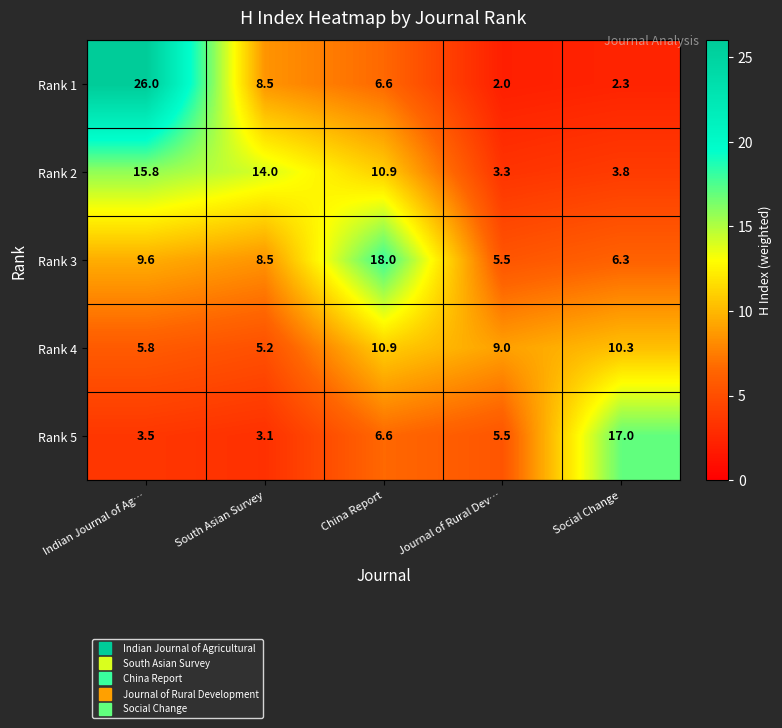

At which category is the sum across all series the highest?

Indian Journal of Ag…